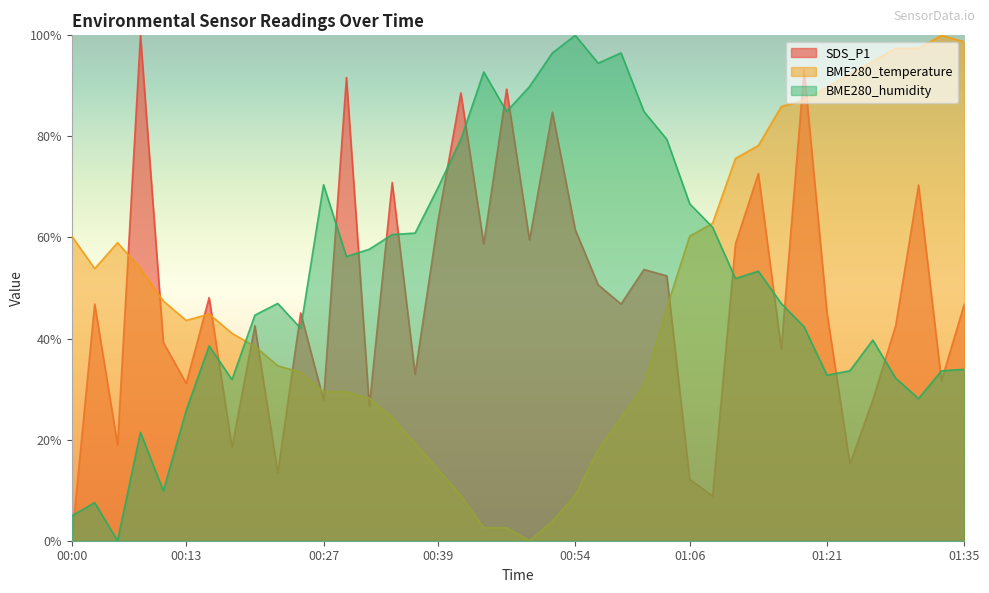

At 01:06, list the series in order from smallest to largest.

SDS_P1, BME280_temperature, BME280_humidity